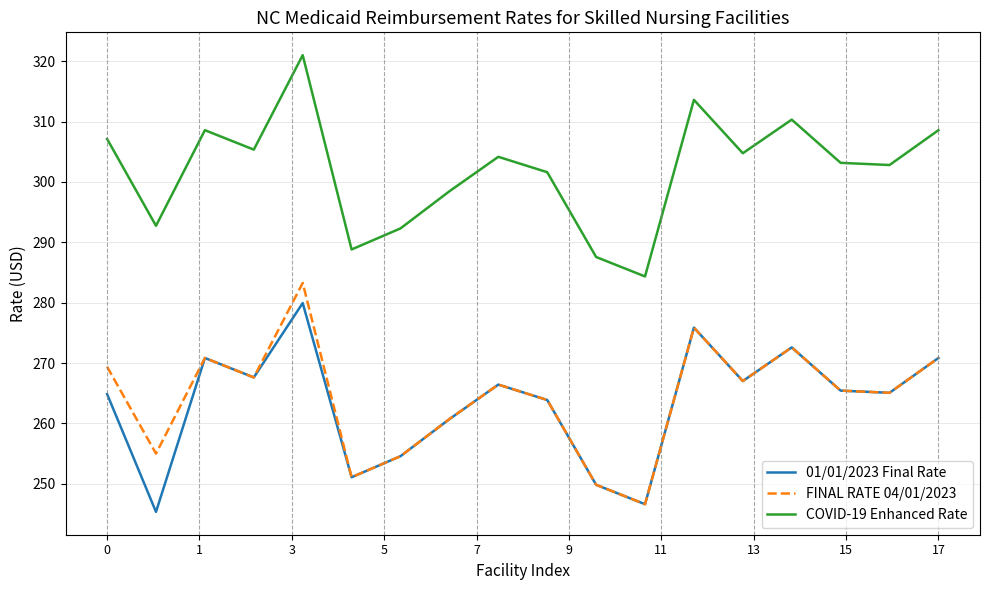

True or false: COVID-19 Enhanced Rate and 01/01/2023 Final Rate intersect in this chart.

False